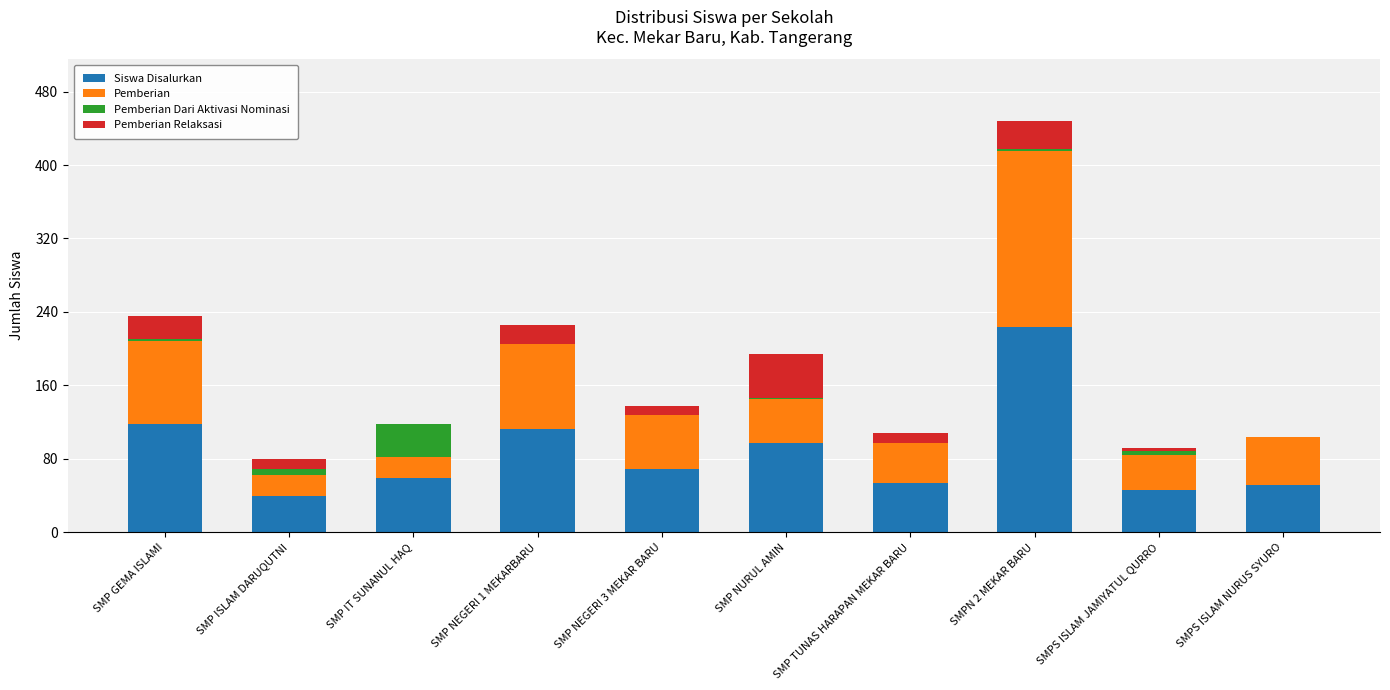

How many series are shown in this chart?

4